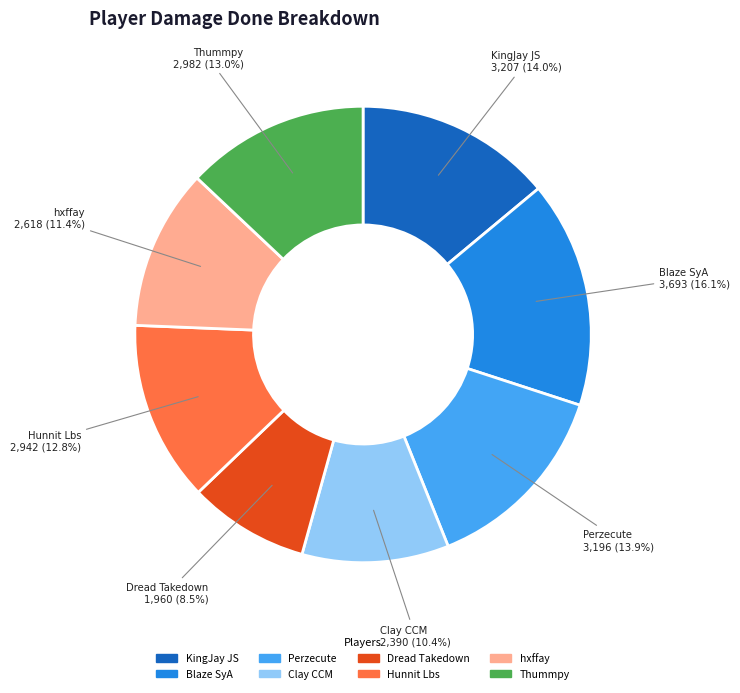

What percentage is the KingJay JS slice, to the nearest percent?

14%